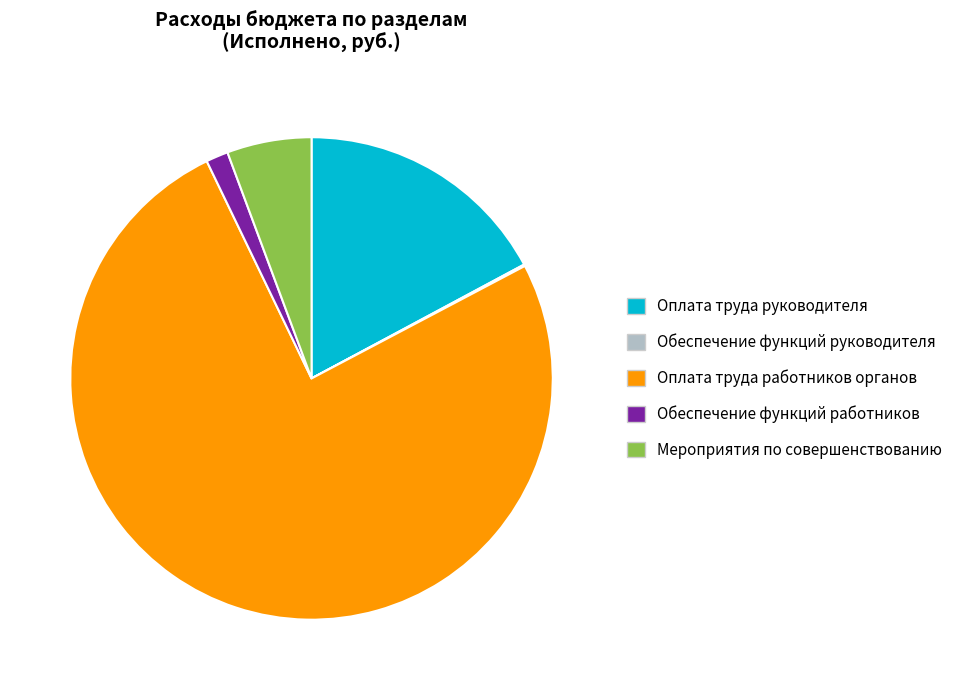

Which slice represents more than half of the pie?

Оплата труда работников органов